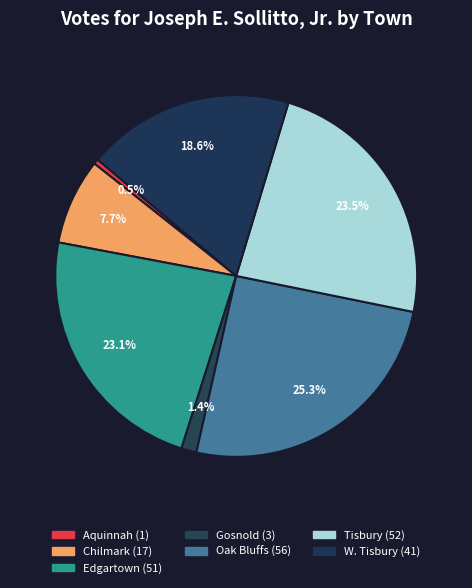

Which category has the smallest portion of the pie?

Aquinnah